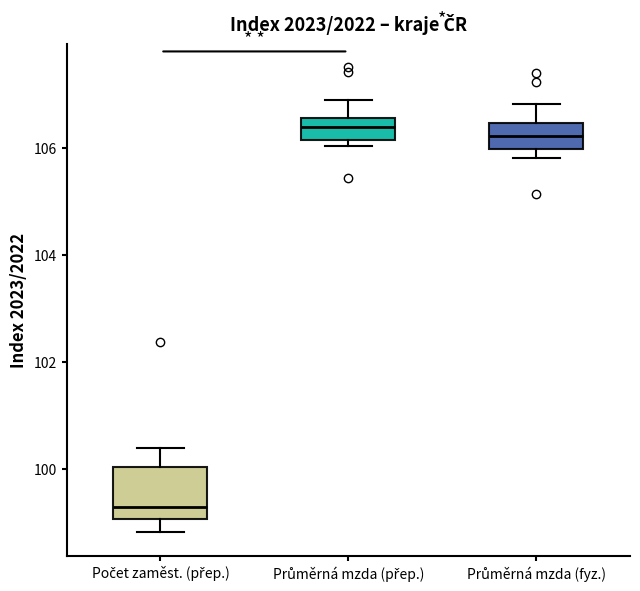

Which box's median line is the lowest?

Počet zaměst. (přep.)